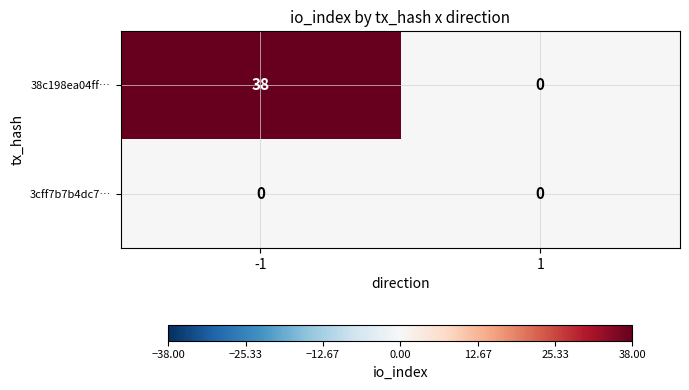

Reading left to right, transcribe all the data shown in this chart.

38c198ea04ff…: -1=38	1=0
3cff7b7b4dc7…: -1=0	1=0